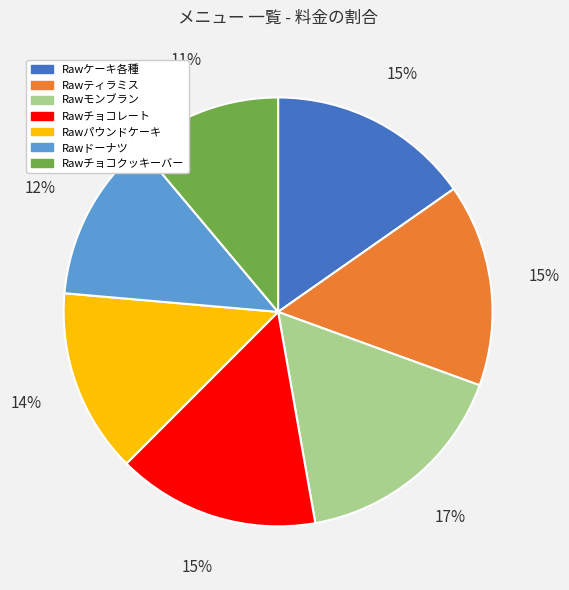

What percentage is the Rawチョコレート slice, to the nearest percent?

15%